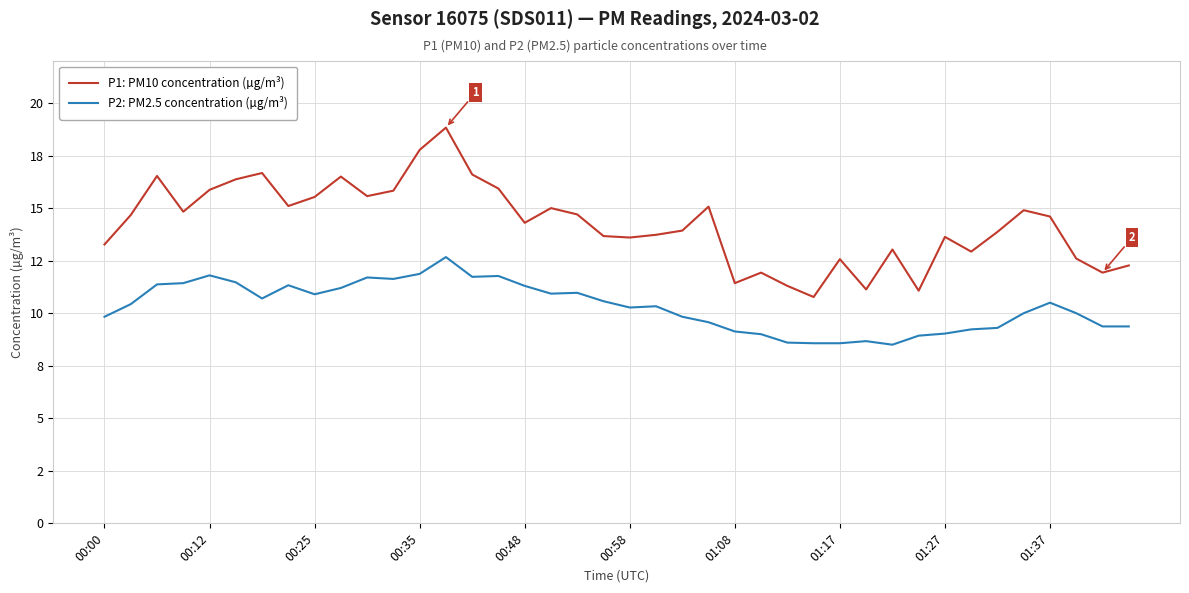

What is the average value of the P1: PM10 concentration (µg/m³) series?

14.2